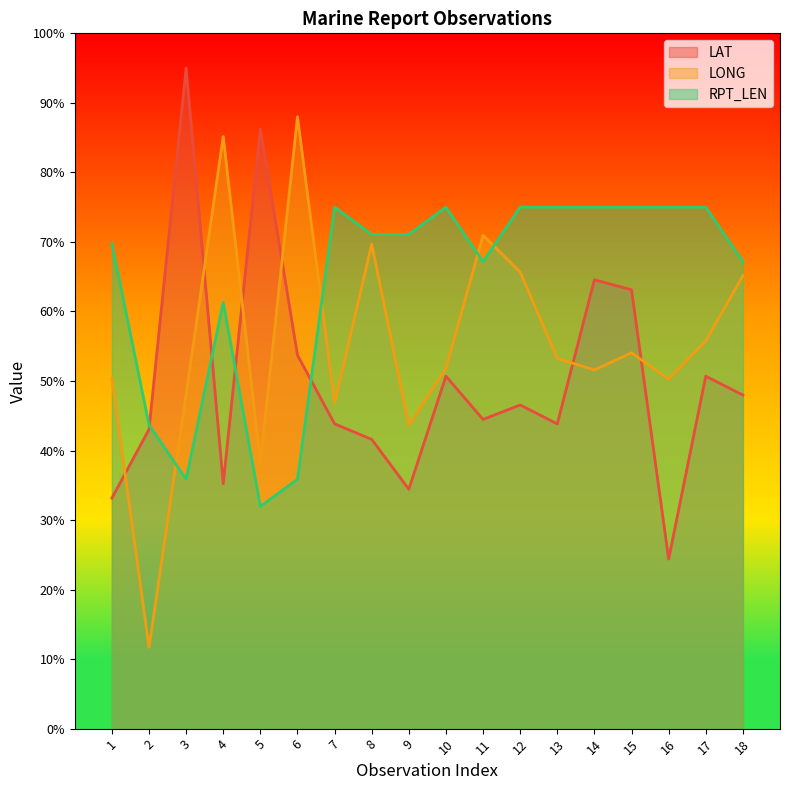

At how many categories does at least one series exceed 45?

17